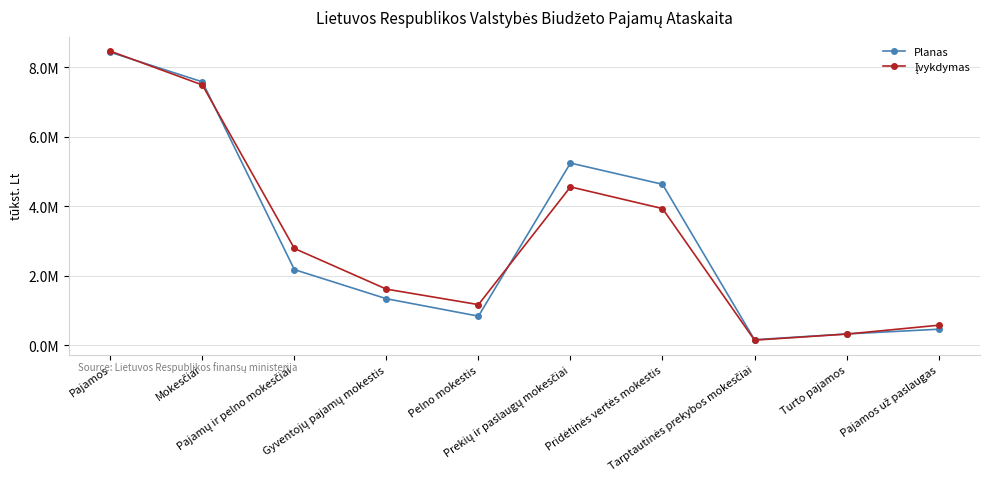

Is this an area chart (filled region under the line)?

No